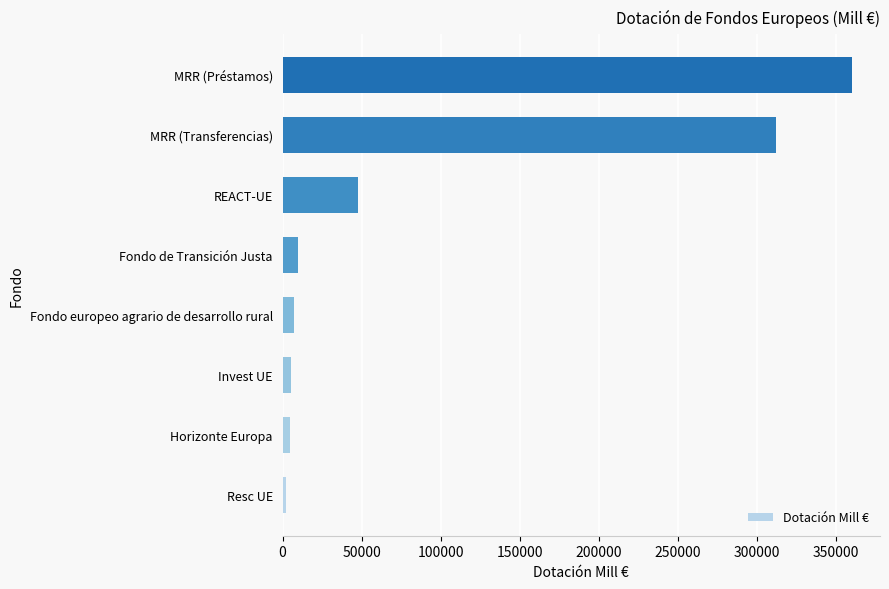

The value at MRR (Préstamos) is 500166. True or false?

False